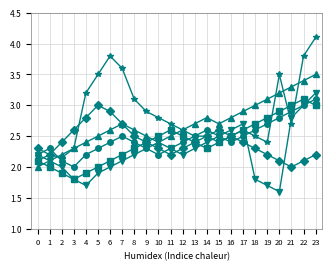

What is the difference between the highest and lowest values at 14?

0.5